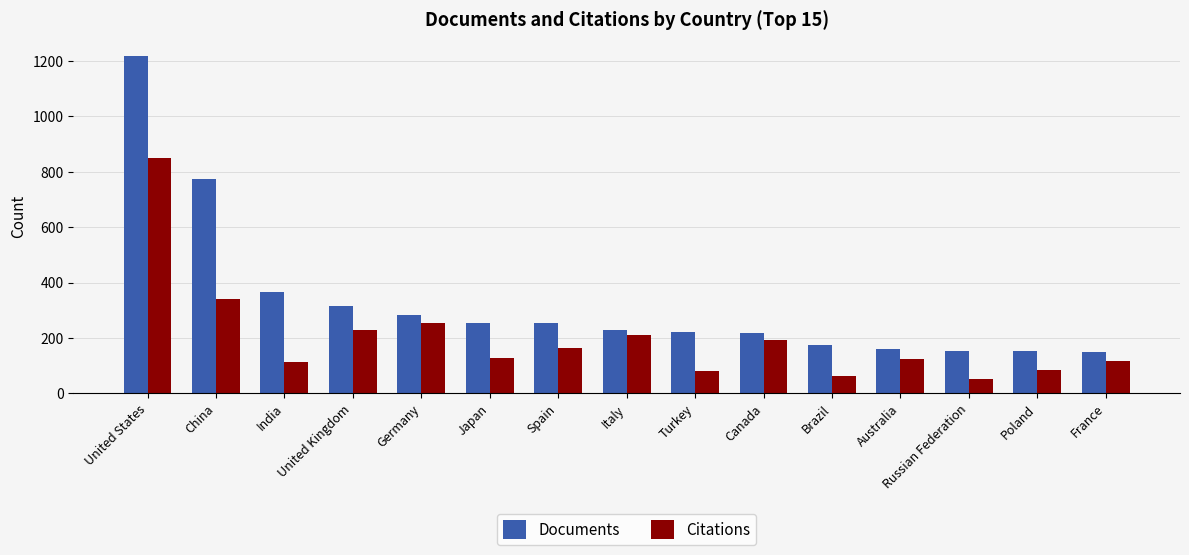

At which label does Documents reach its peak?

United States